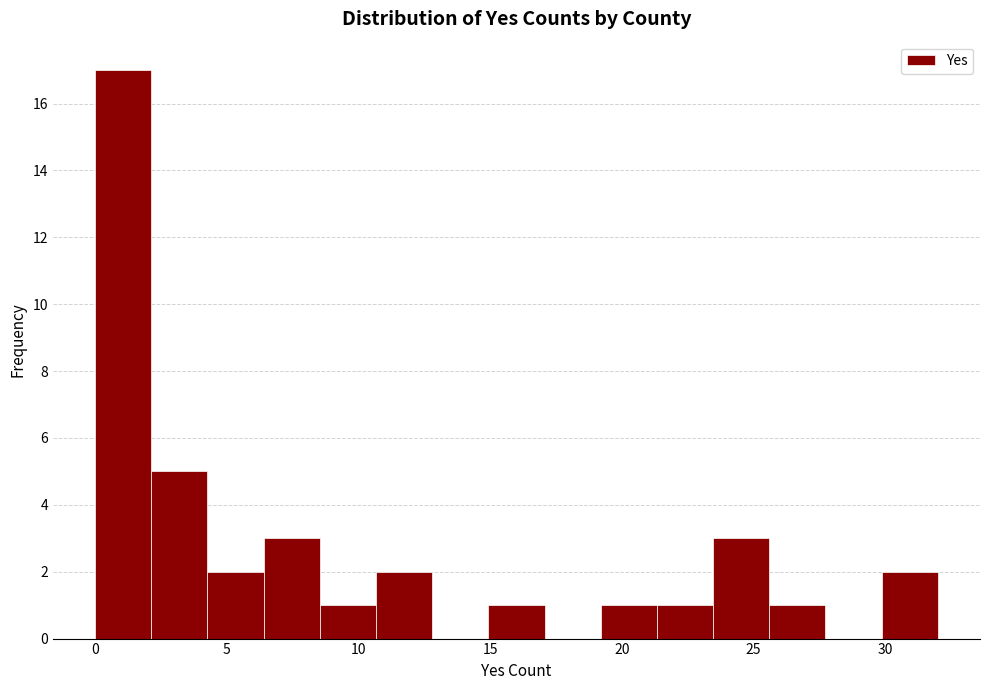

Reading left to right, transcribe this chart: for each bar, give the range it covers on the x-axis and its height. Neither the bar edges nor the heights are printed on the chart, so give them approximately, as read against the axes.

0.0 to 2.0: 17
2.0 to 4.5: 5
4.5 to 6.5: 2
6.5 to 8.5: 3
8.5 to 10.5: 1
10.5 to 13.0: 2
13.0 to 15.0: 0
15.0 to 17.0: 1
17.0 to 19.0: 0
19.0 to 21.5: 1
21.5 to 23.5: 1
23.5 to 25.5: 3
25.5 to 27.5: 1
27.5 to 30.0: 0
30.0 to 32.0: 2